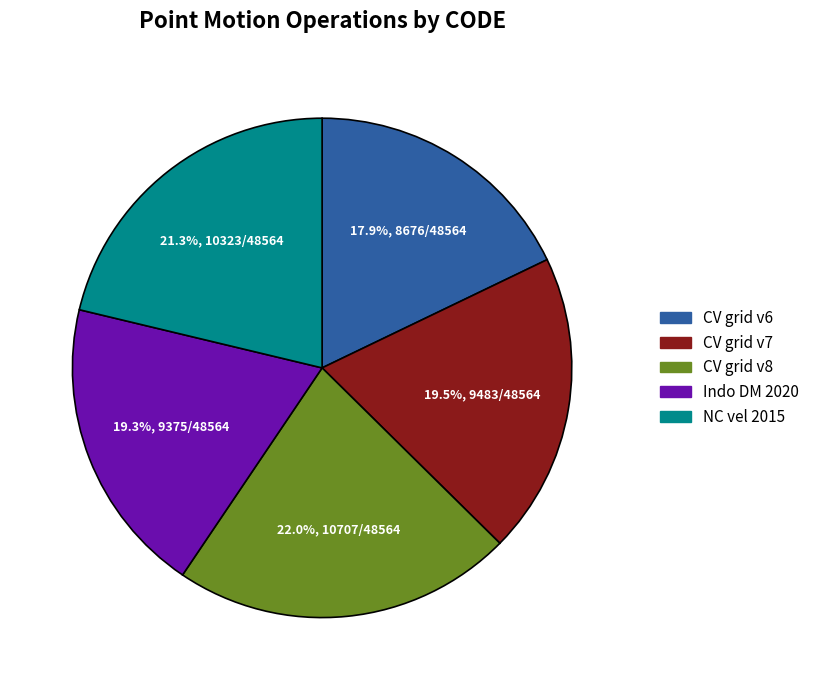

Is there a majority slice in this chart?

No